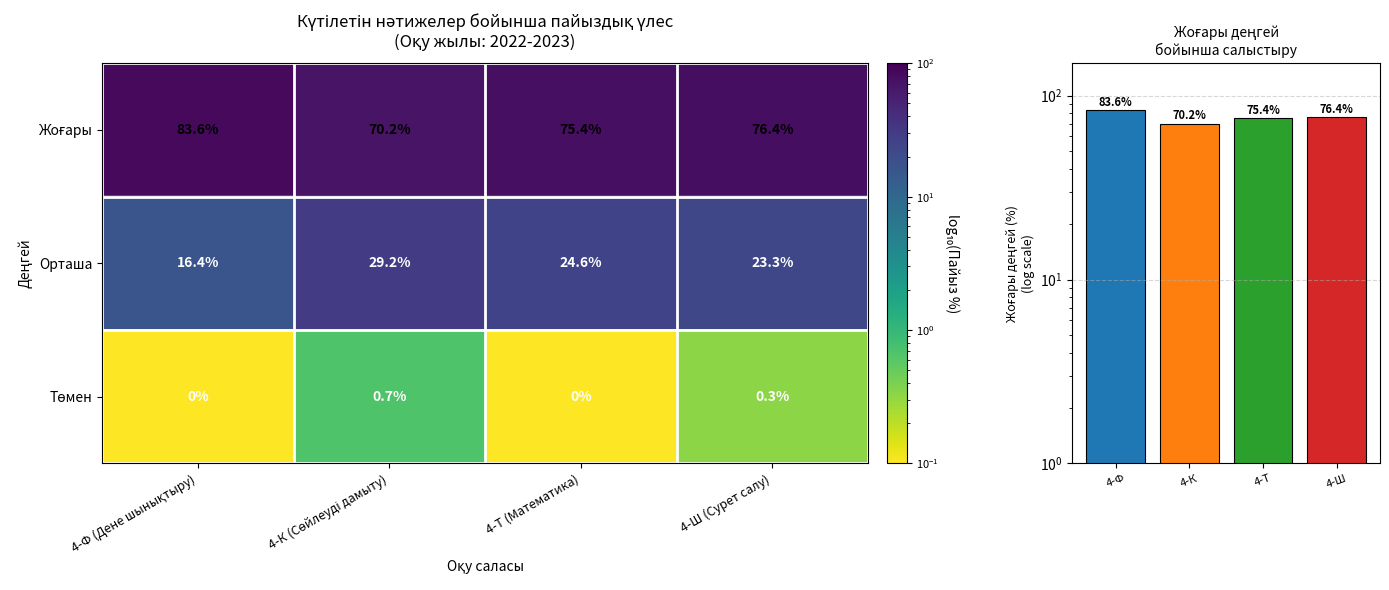

What is the average value of the Орташа series?

23.4